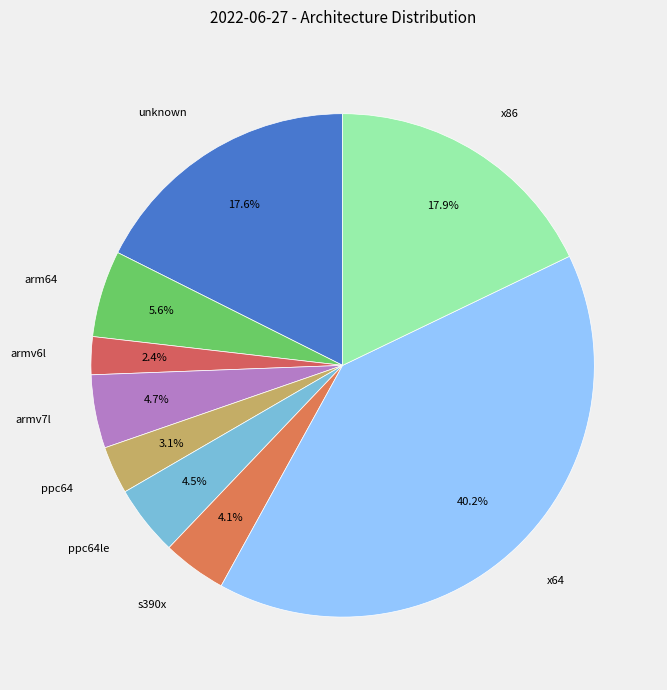

Which has a higher value, unknown or armv6l?

unknown